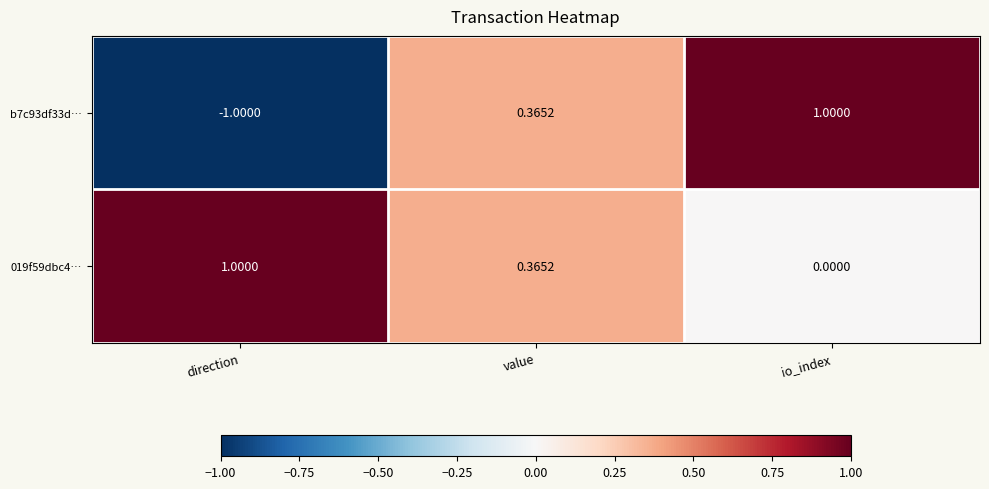

How many categories are shown in the chart?

3